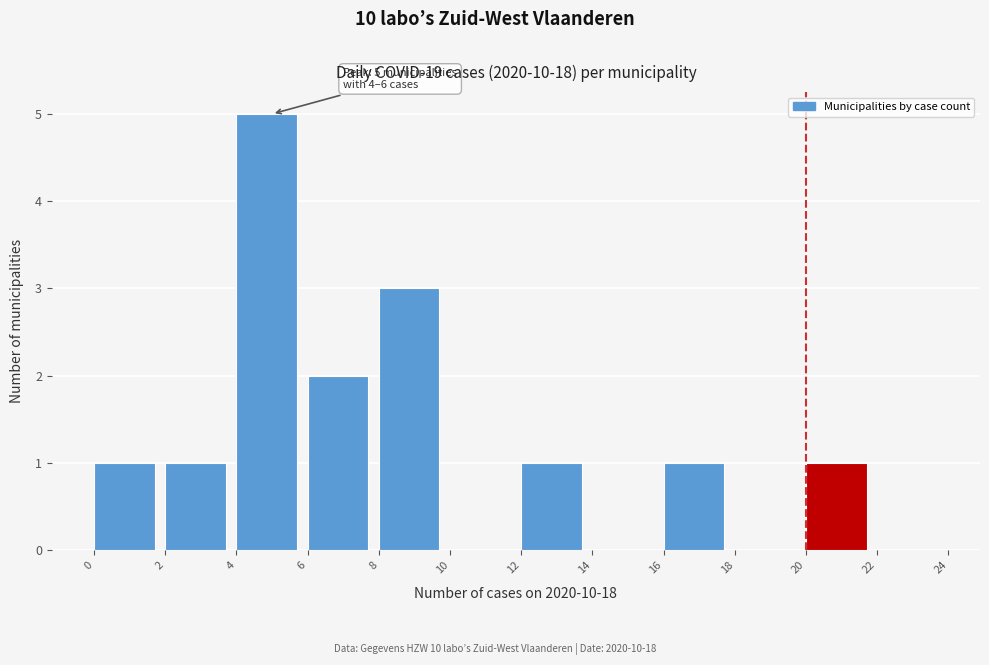

Which range on the x-axis has the tallest bar?

4 to 6